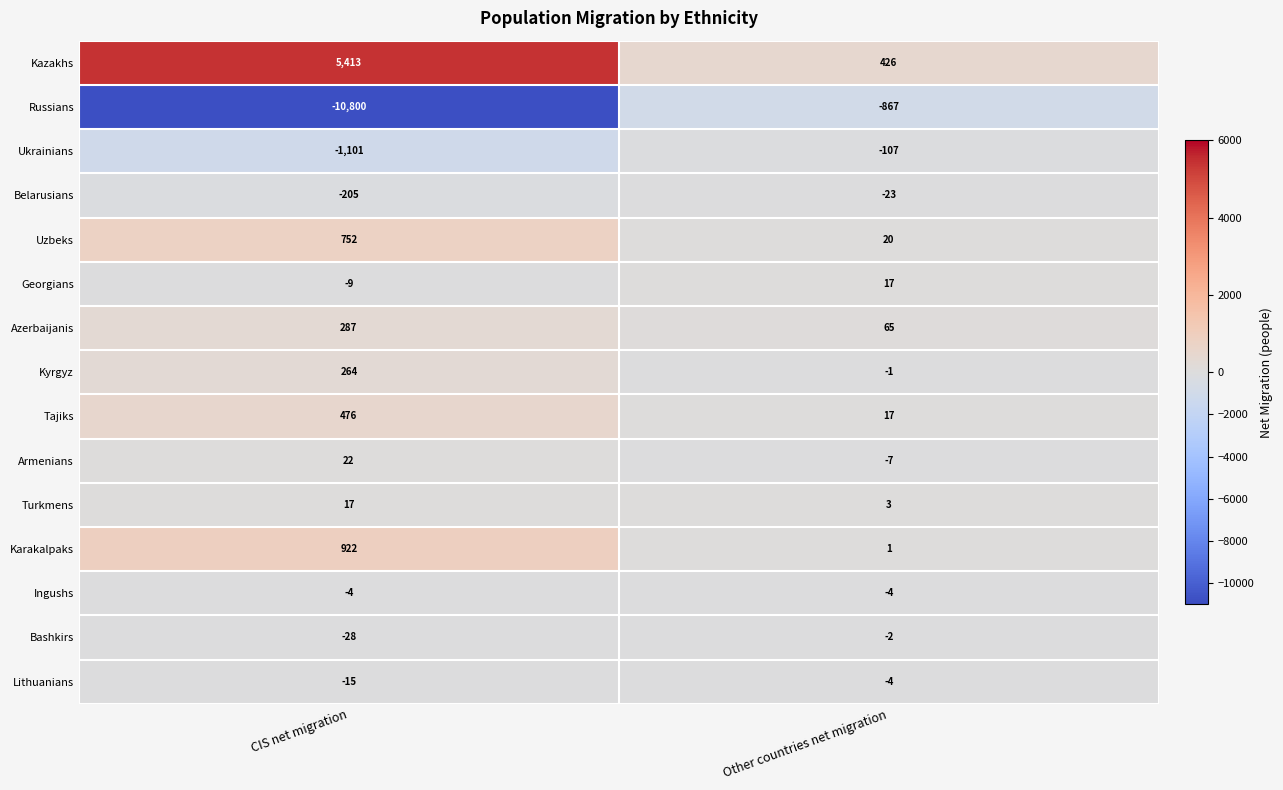

Rank the series at CIS net migration from highest to lowest value.

Kazakhs, Karakalpaks, Uzbeks, Tajiks, Azerbaijanis, Kyrgyz, Armenians, Turkmens, Ingushs, Georgians, Lithuanians, Bashkirs, Belarusians, Ukrainians, Russians